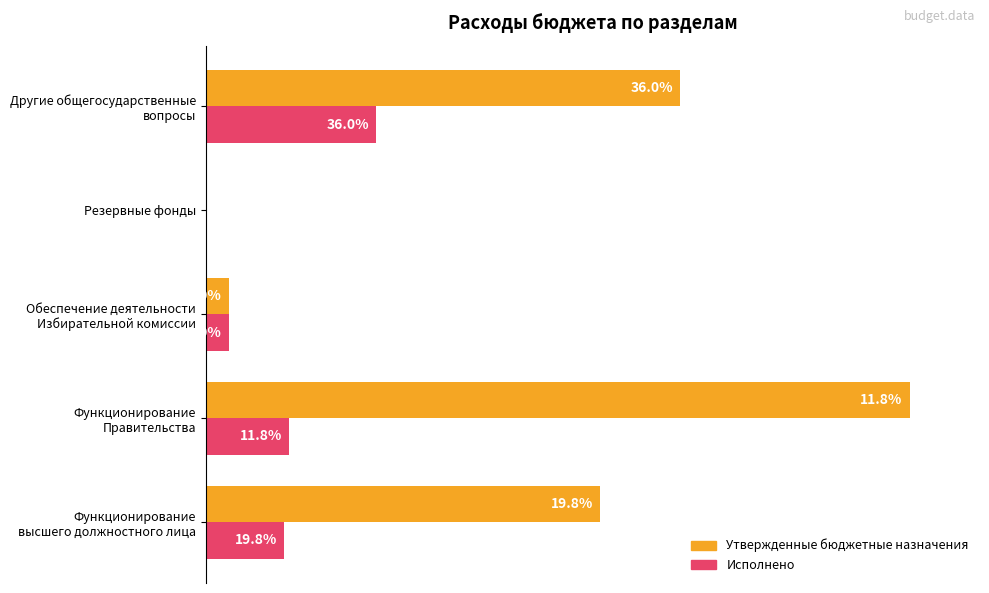

Which series has the largest total across all categories?

Утвержденные бюджетные назначения